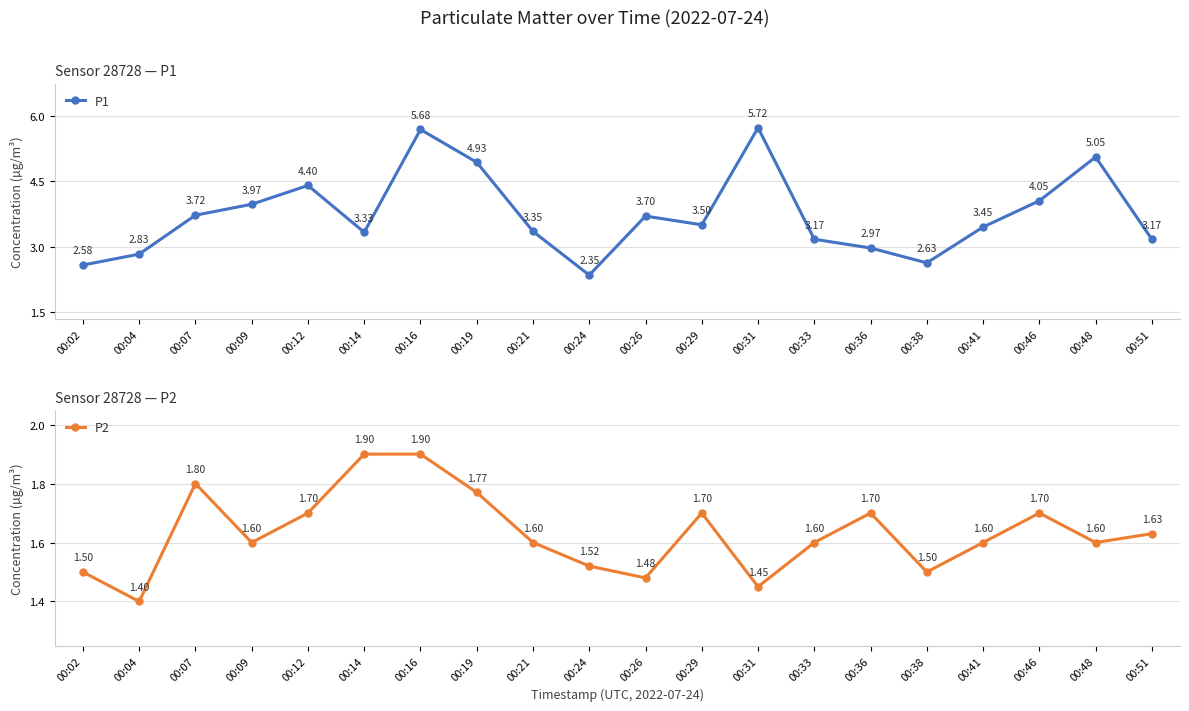

How many values in the P1 series exceed 3?

15